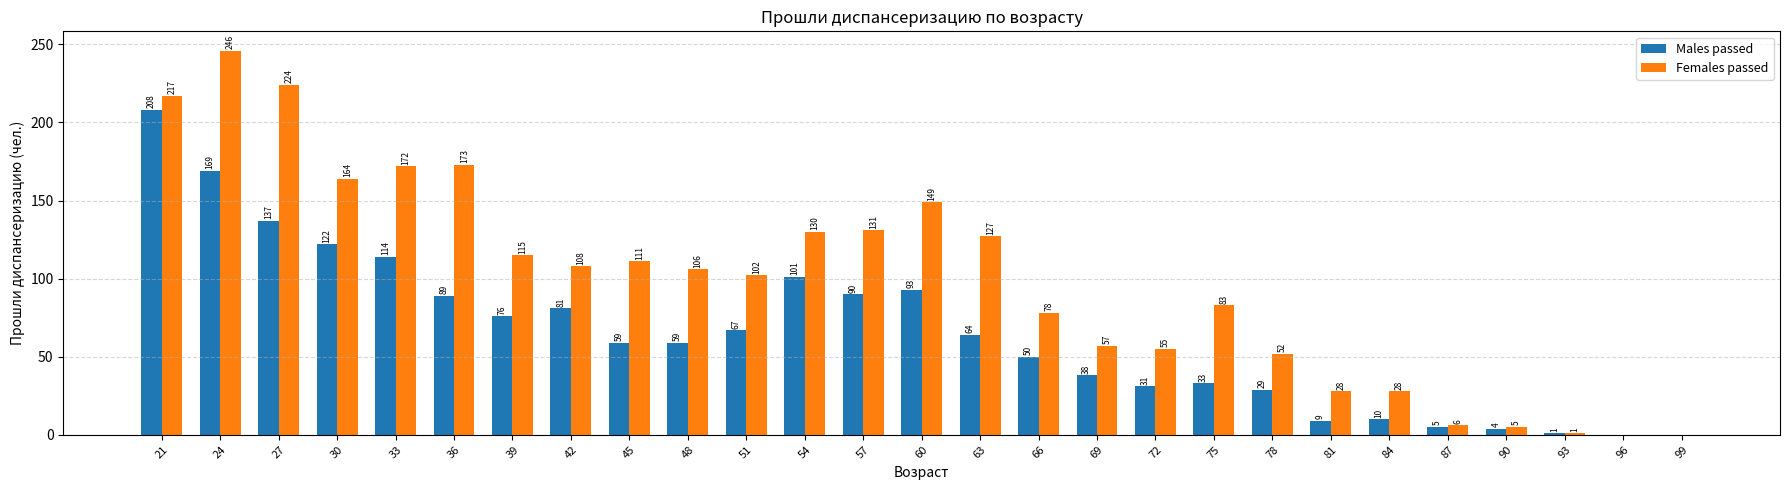

What is the maximum value for Males passed?

208